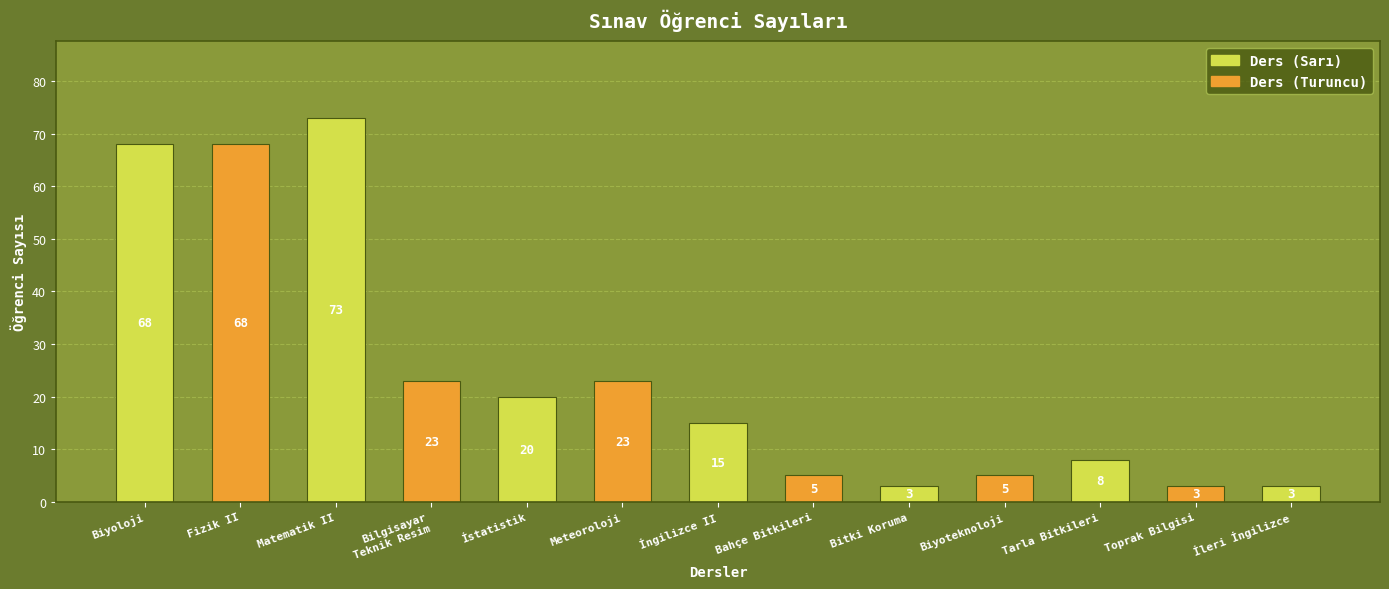

What position from the right is İleri İngilizce?

1